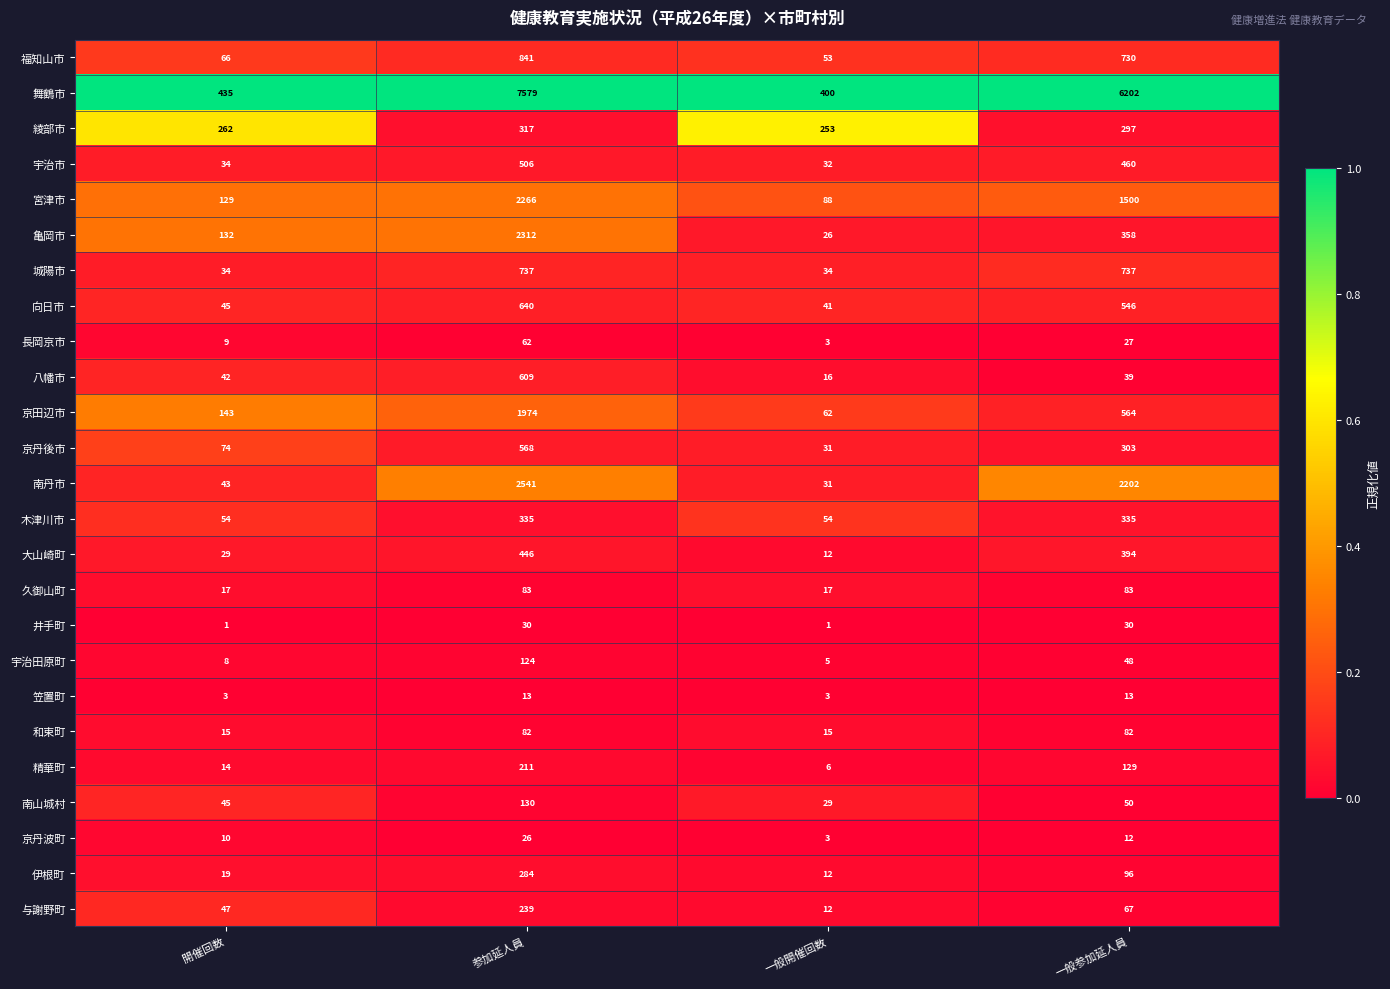

The 舞鶴市 series shows 7579 at 参加延人員. True or false?

True